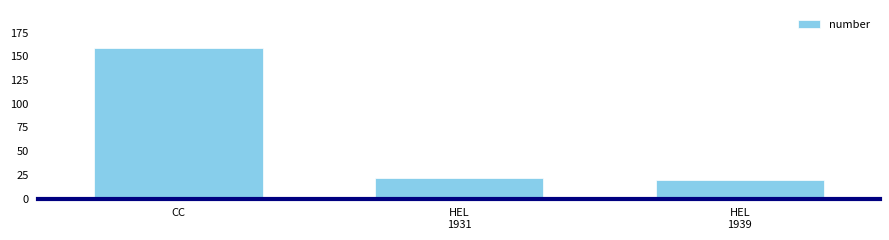

The chart shows a value of 20 at HEL
1939. True or false?

True